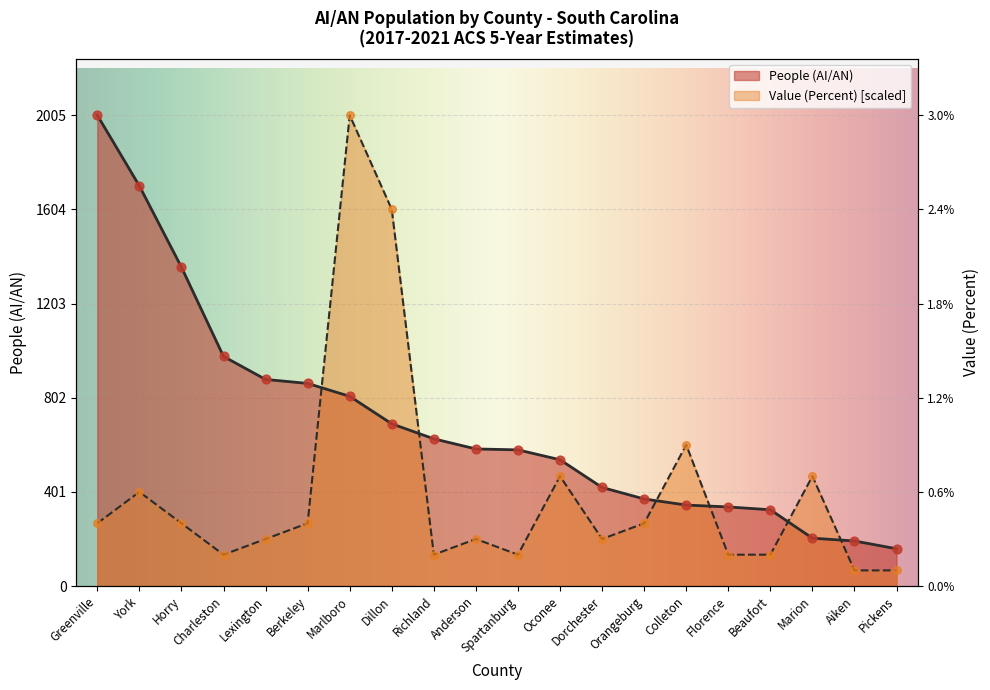

At how many categories does at least one series exceed 443?

14